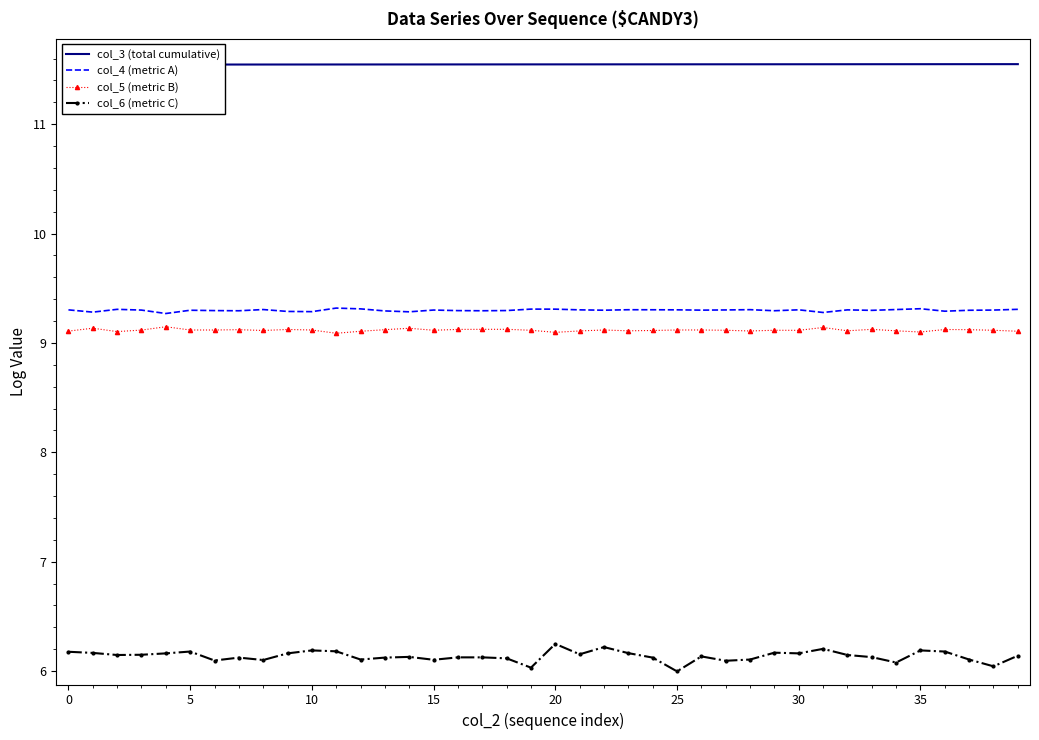

What is the difference between the second highest and second lowest values in the col_6 (metric C) series?

0.2